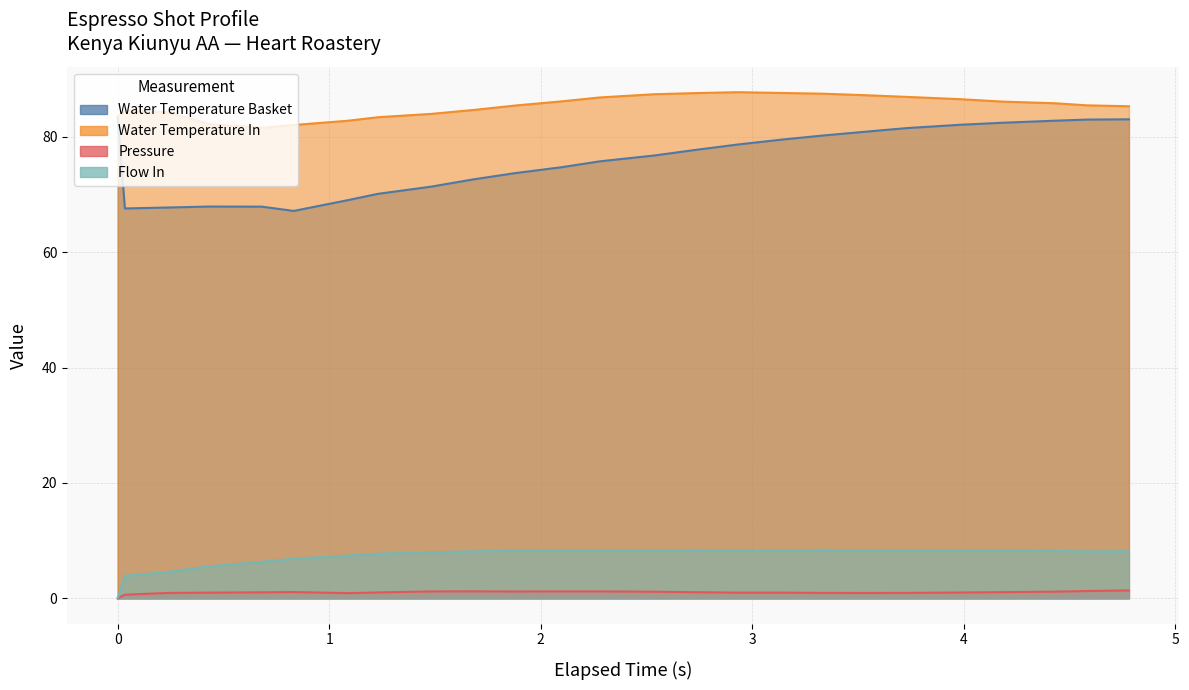

What is the difference between the maximum and minimum values in the water_temperature_in series?

6.2